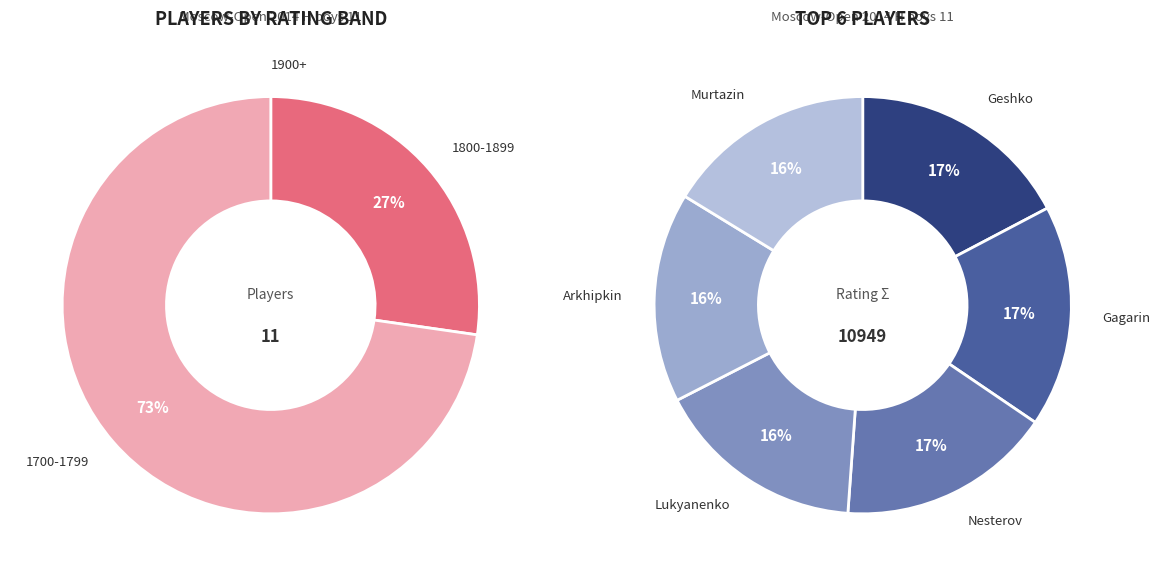

What is the smallest slice in the pie chart?

1737